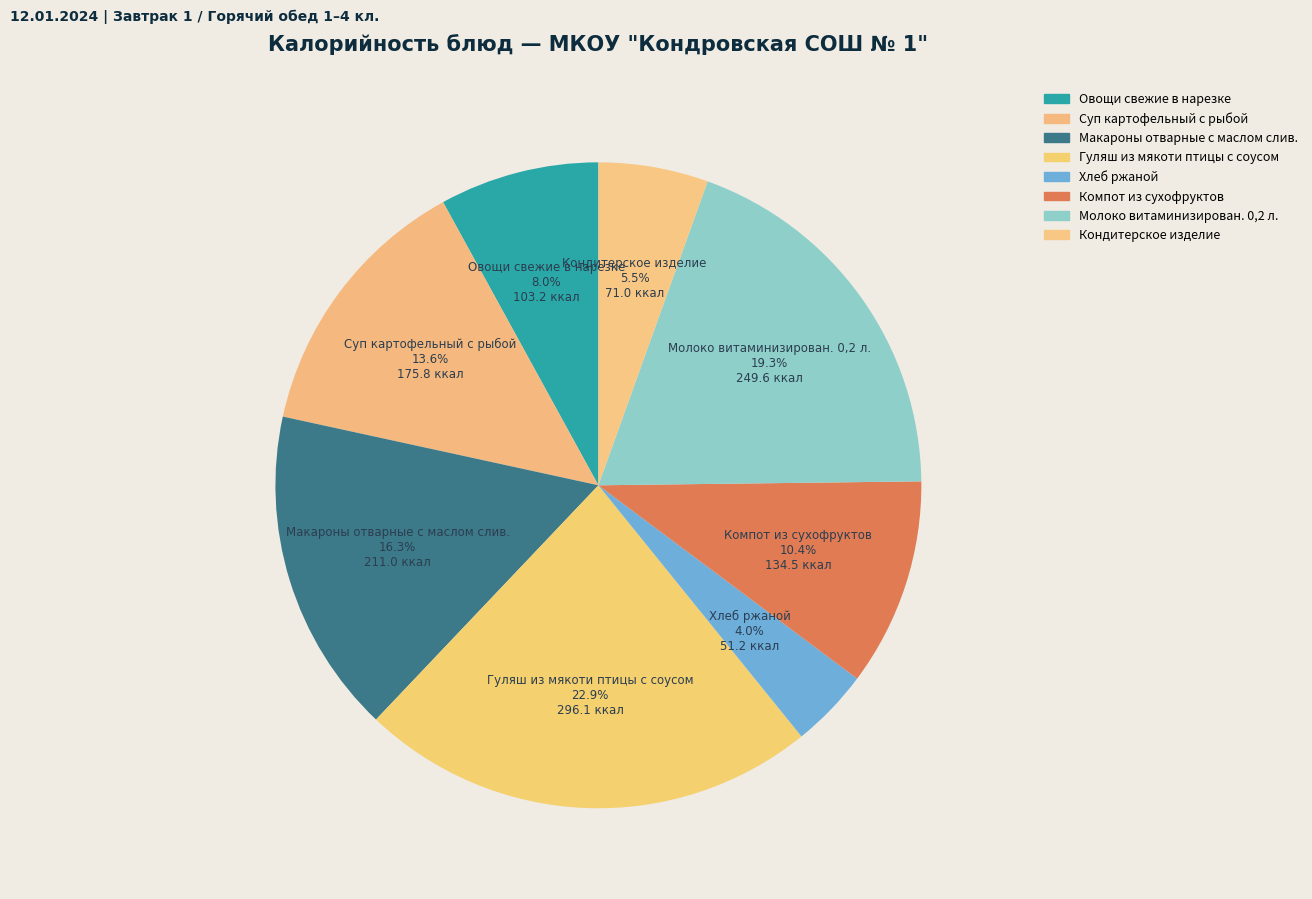

Approximately how many times larger is the value at Компот из сухофруктов compared to Суп картофельный с рыбой?

0.8